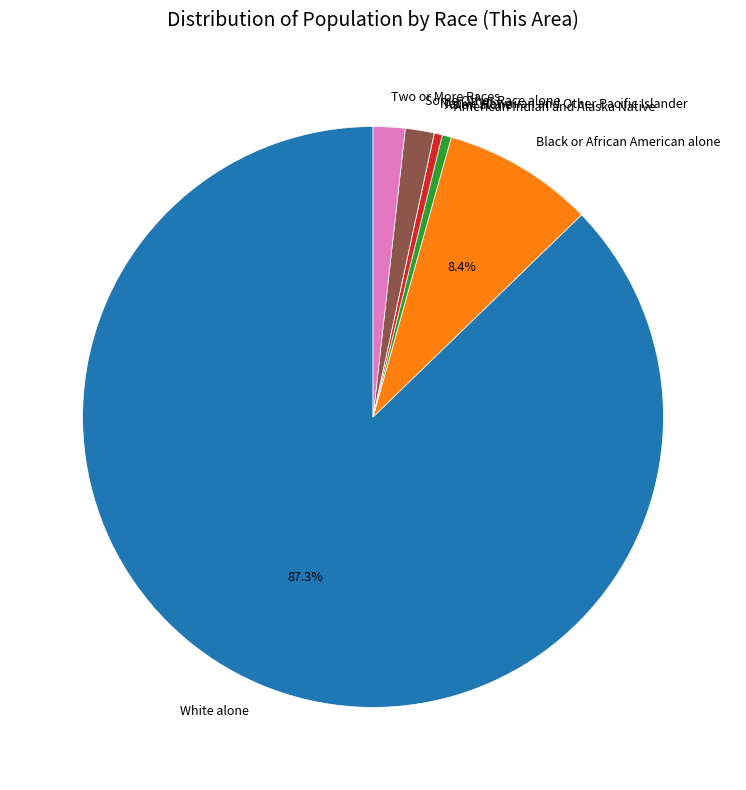

Do Asian alone and Black or African American alone together represent more than half of the pie?

No